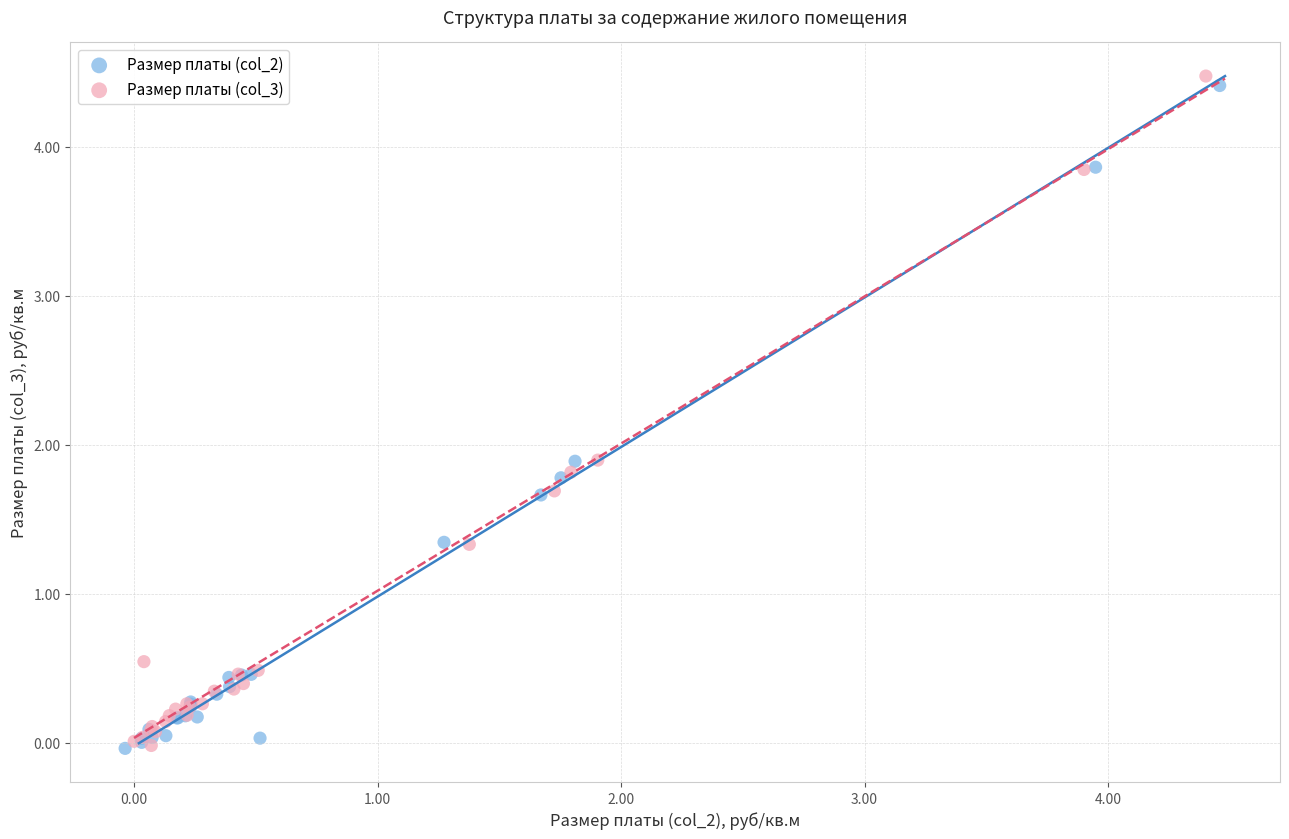

Which series has the largest Y range (max minus min)?

Размер платы (col_3)